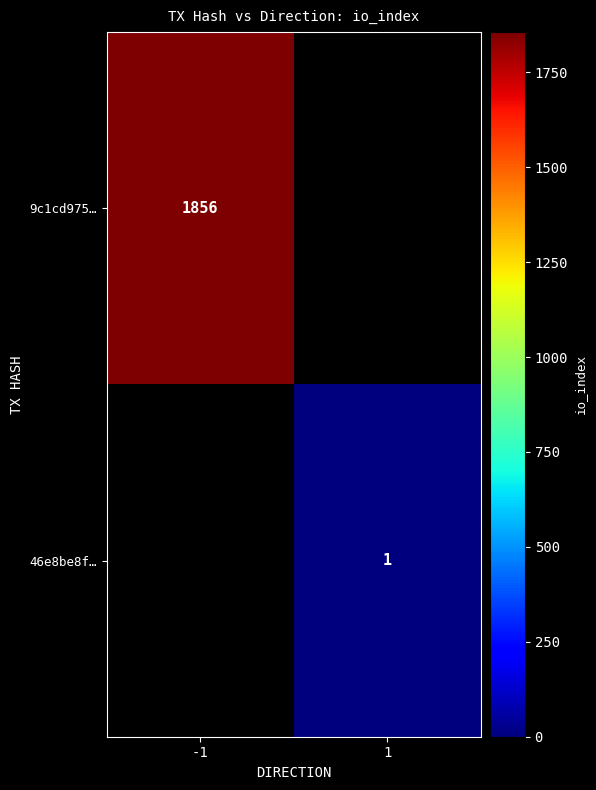

How many series are shown in this chart?

2